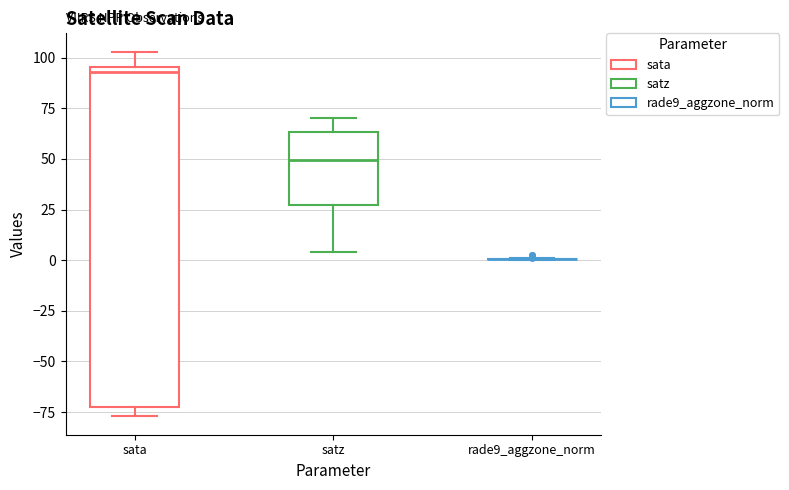

Reading left to right, read every box against the y-axis: the position of its median line, the range the box covers, and the ends of its whiskers. The values are not printed on the chart, so give them approximately, as read against the axis.

sata: median 95 (just below the box's upper edge), box -75 to 95, whiskers -75 (just below the box's lower edge) to 105
satz: median 50, box 25 to 65, whiskers 5 to 70
rade9_aggzone_norm: box collapsed to a line at 0, whiskers 0 to 0